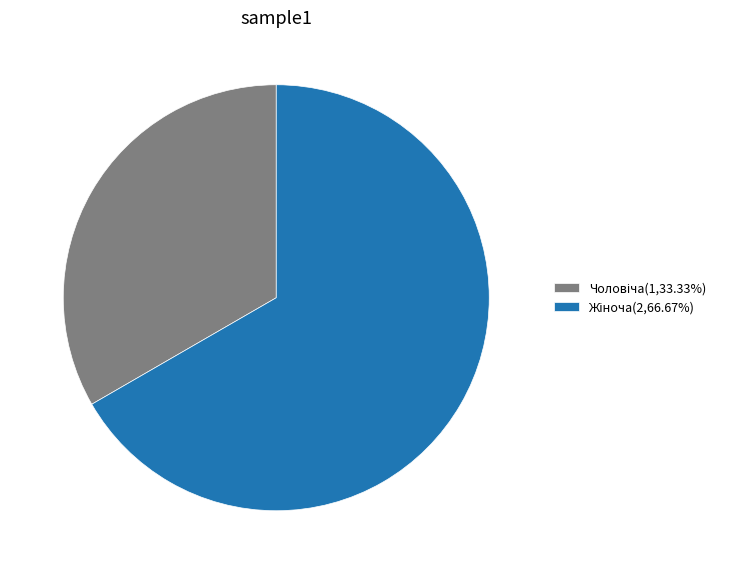

Is there a majority slice in this chart?

Yes